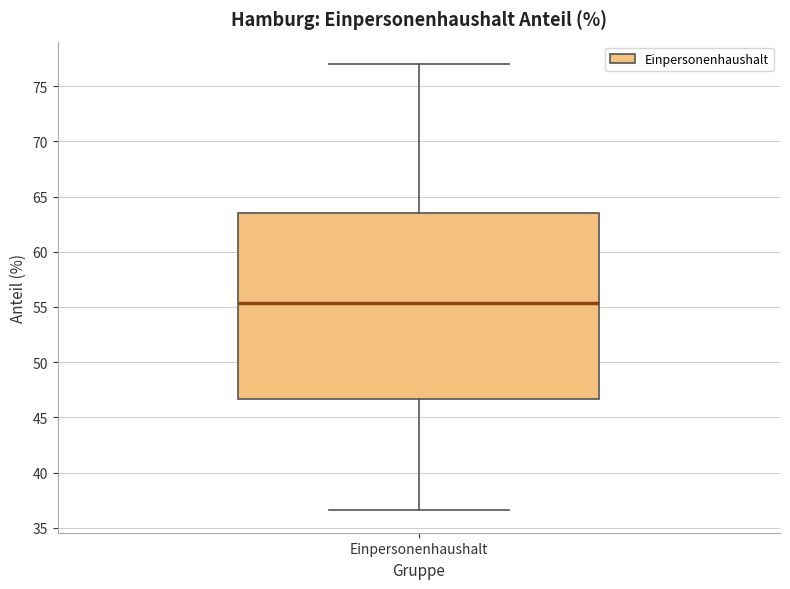

Where does the upper whisker of the box for Einpersonenhaushalt end on the y-axis? The values are not printed on the chart, so give them approximately, as read against the axis.

77.0